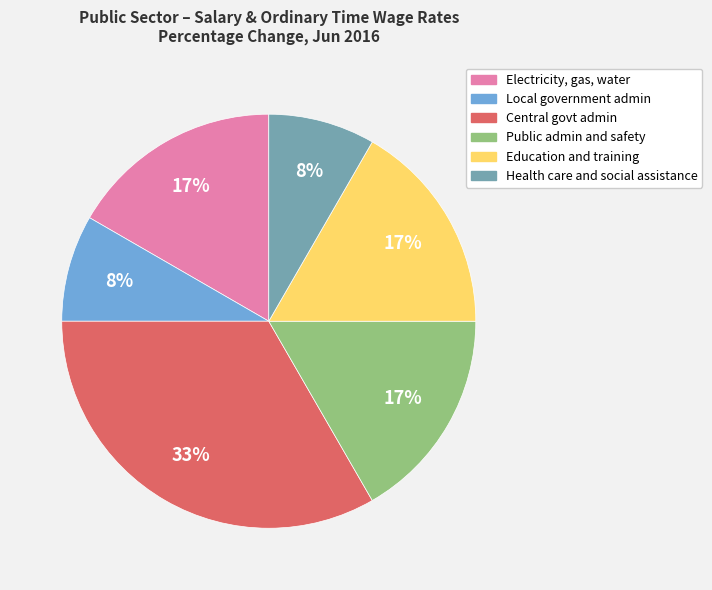

Is there any slice that represents more than half of the pie?

No